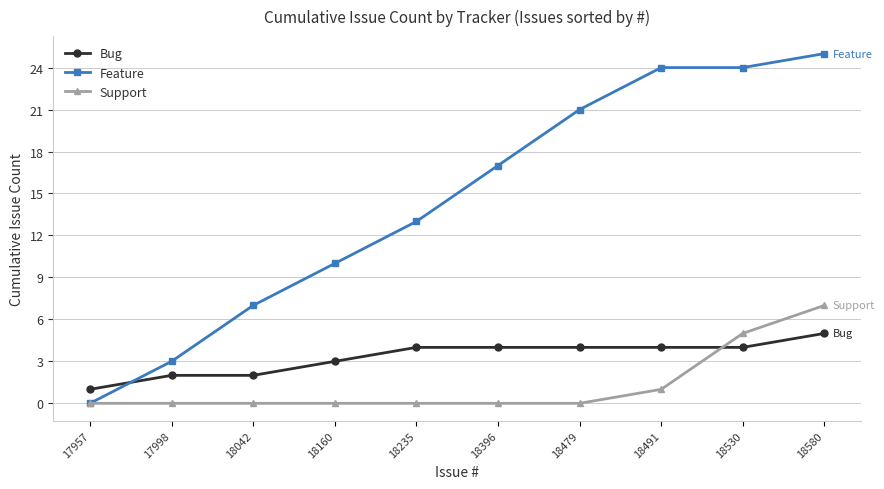

What is the maximum value for Support?

7